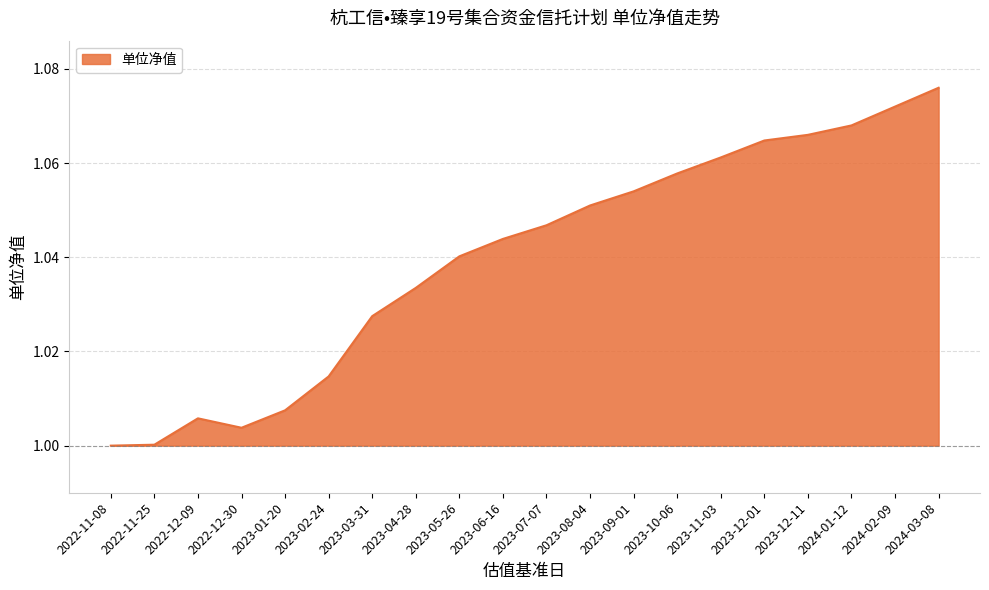

Which label corresponds to the largest value in the chart?

2024-03-08